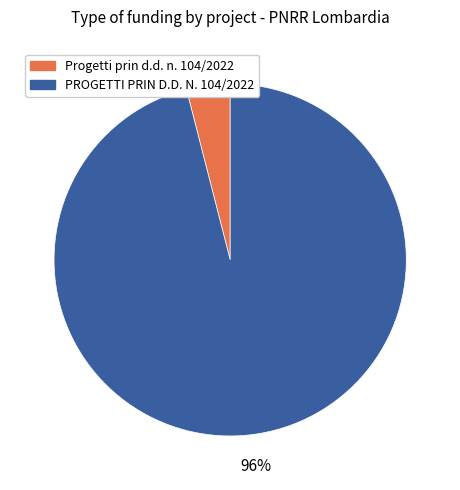

Count the number of slices in the pie.

2